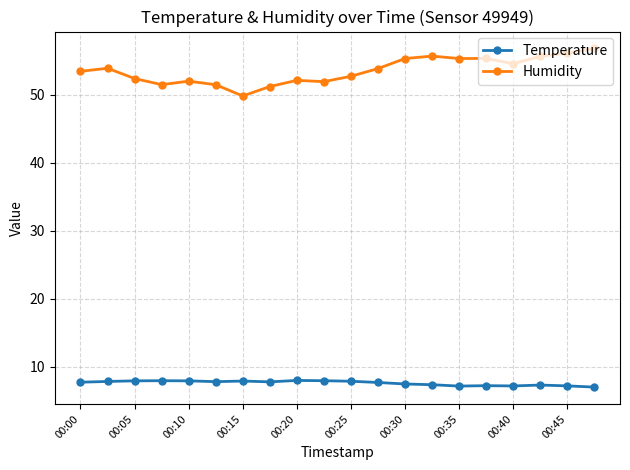

What are all the series names shown in the legend?

Temperature, Humidity